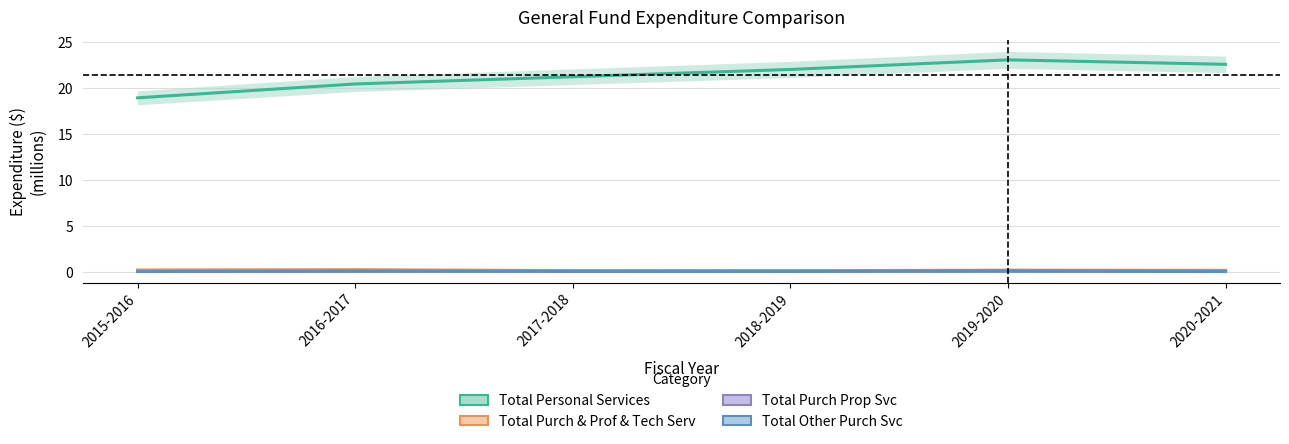

The Total Purch & Prof & Tech Serv series shows 0.3 at 2017-2018. True or false?

False